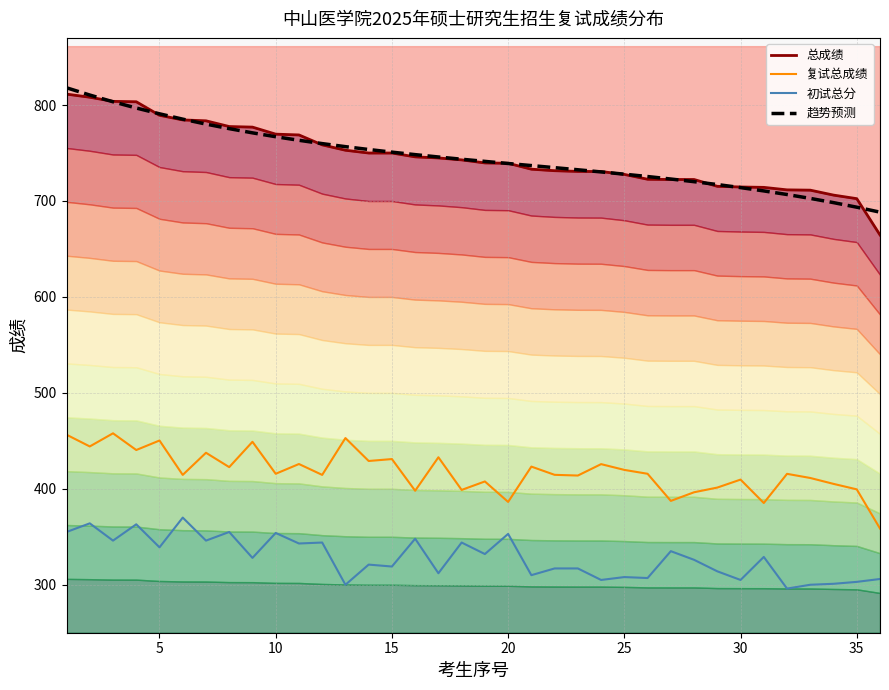

True or false: 初试总分 and 复试总成绩 intersect in this chart.

False